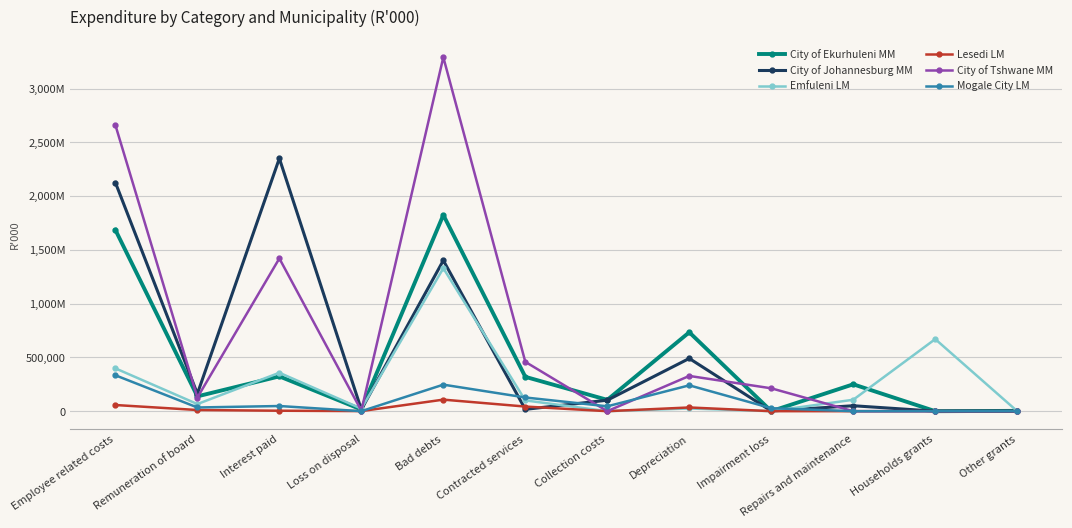

Between Households grants and Bad debts, which is larger?

Bad debts